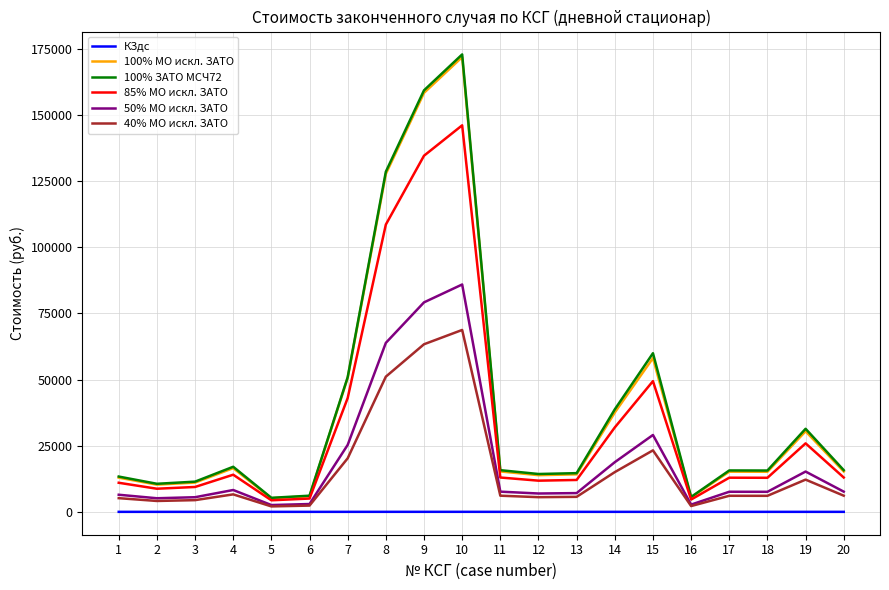

True or false: КЗдс and 100% МО искл. ЗАТО cross at least once.

False